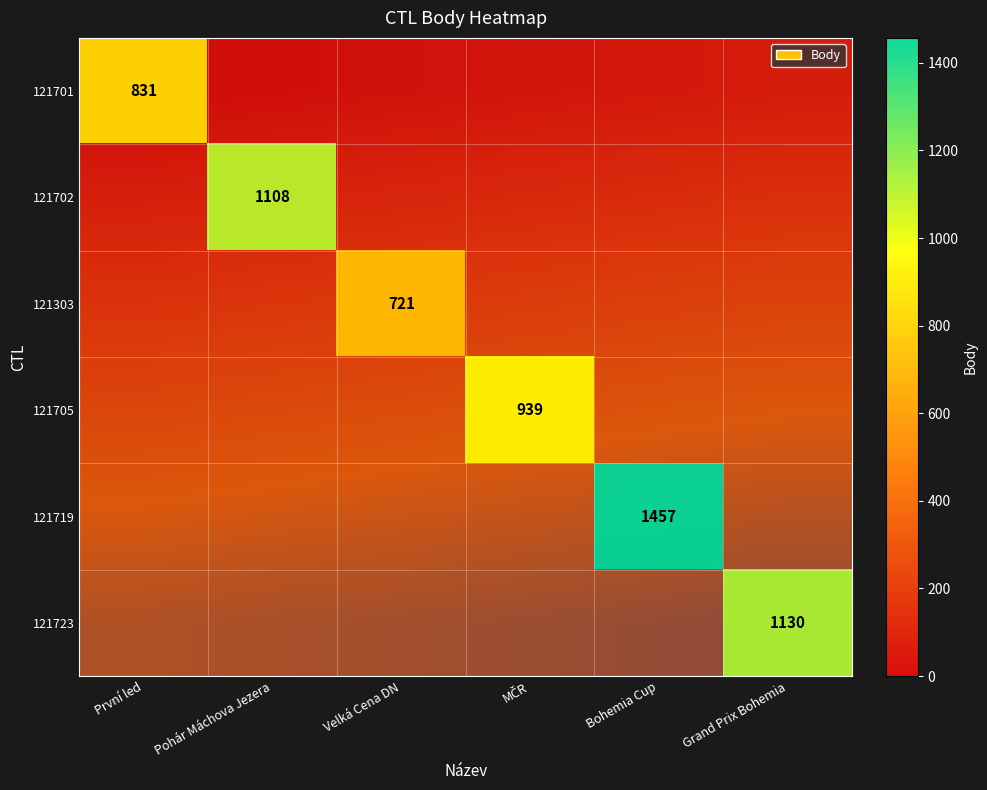

How many series are shown in this chart?

6